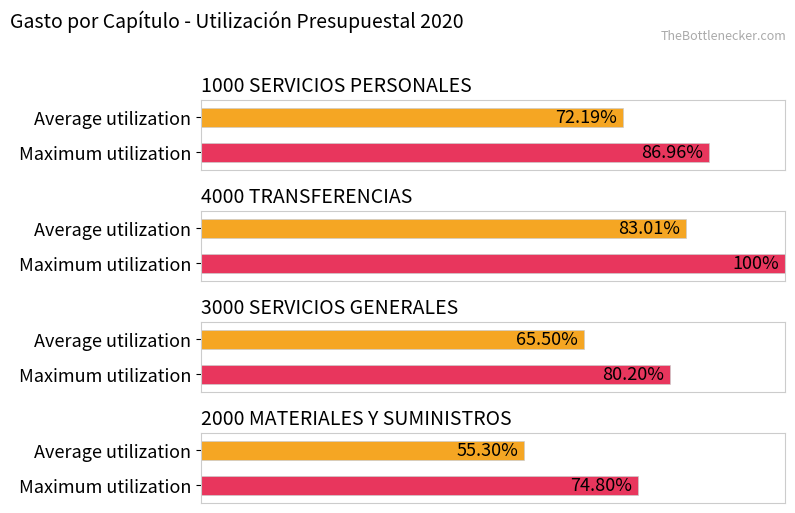

How many bars are there in each group?

2